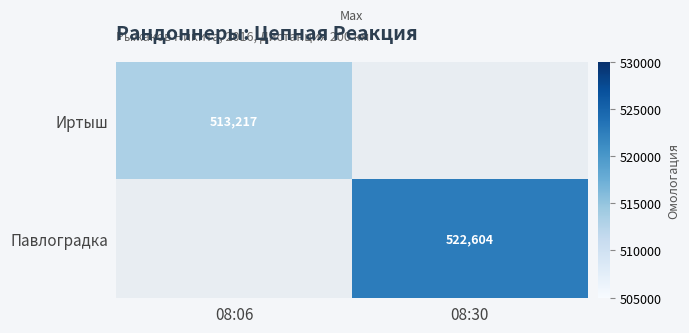

At how many categories does at least one series exceed 515480?

1